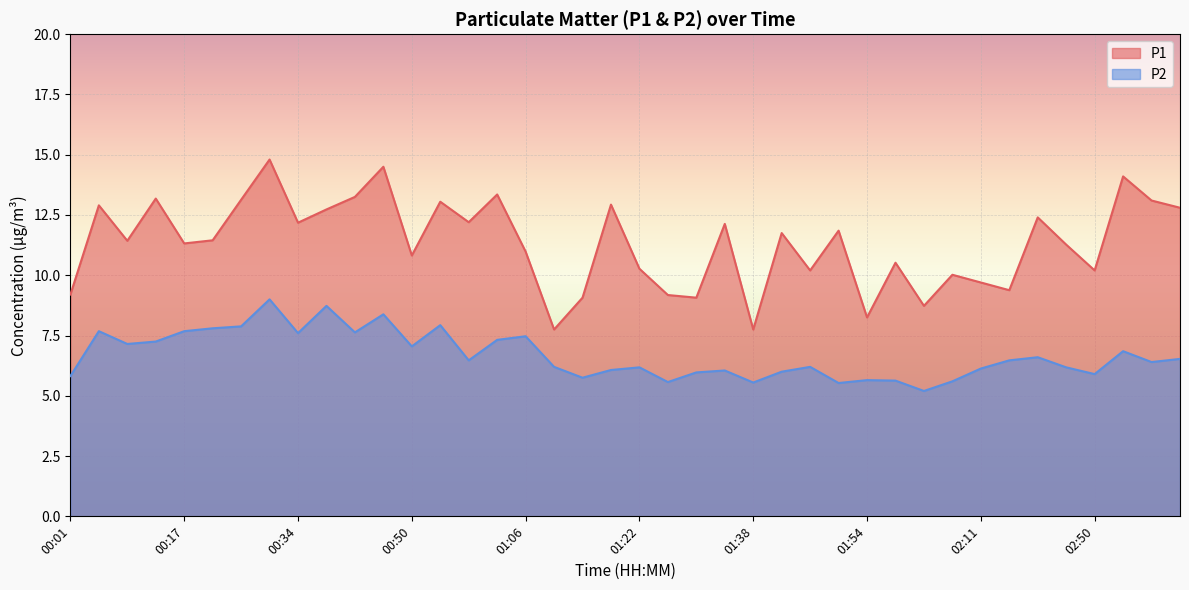

Which category has the lowest value in the P1 series?

01:10